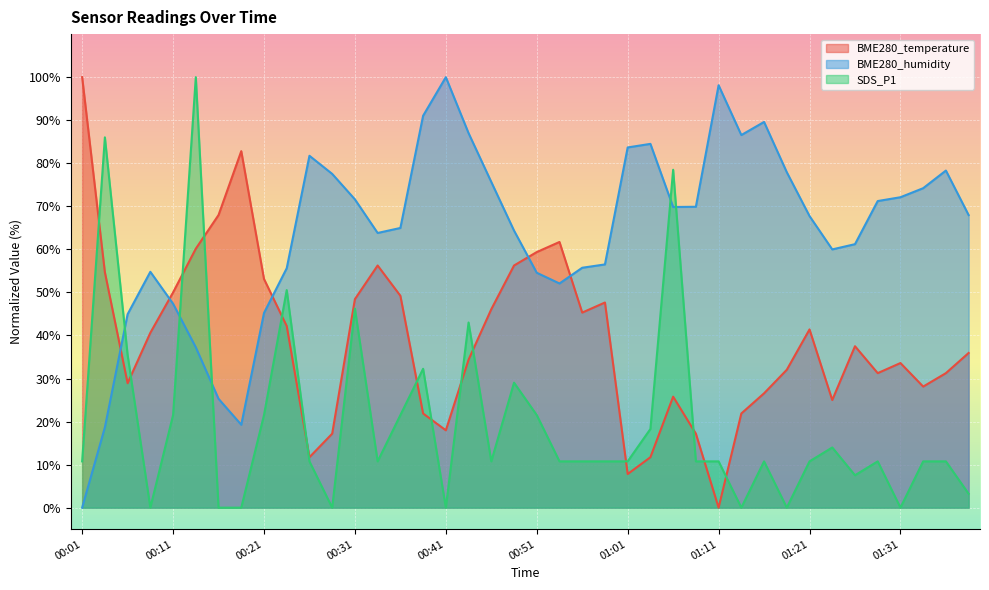

What is the value of the SDS_P1 point at the 3rd from the left?

35.5